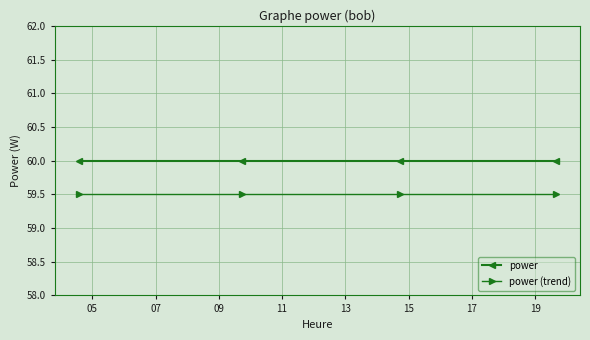

What is the smallest value displayed?

59.5